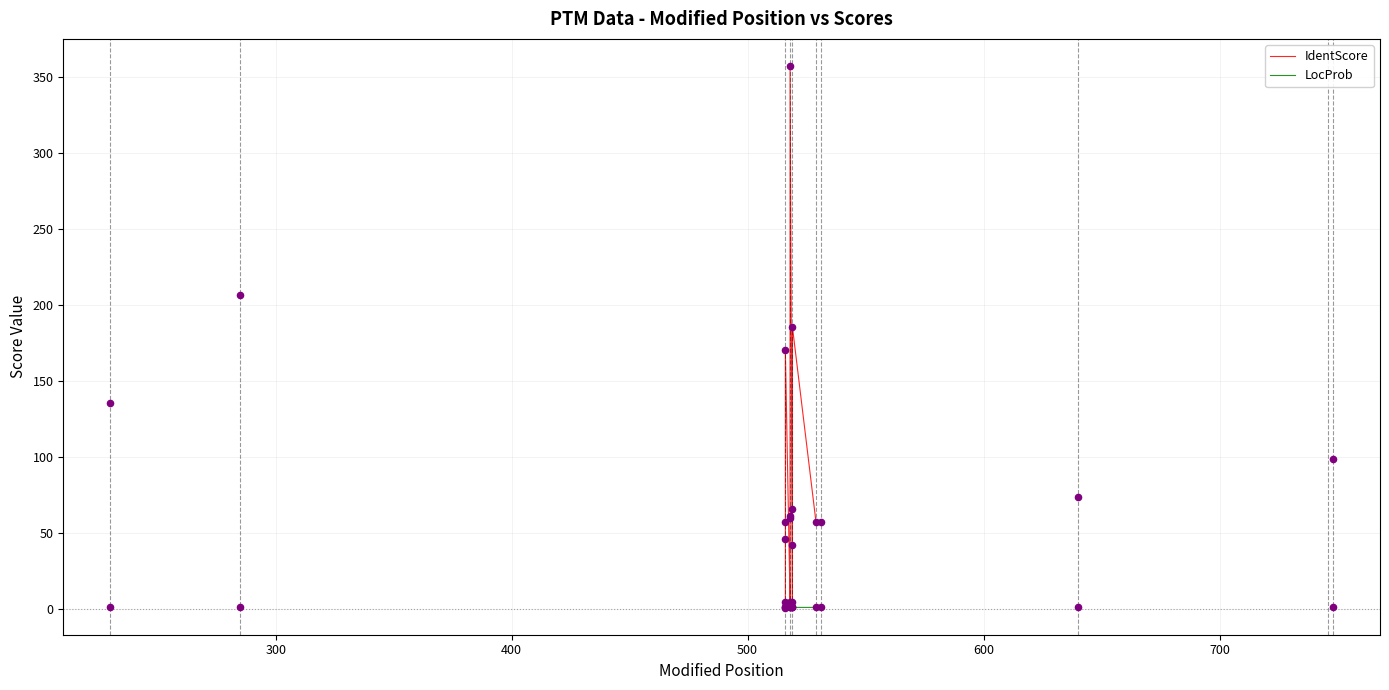

Which series contains the highest Y value?

IdentScore